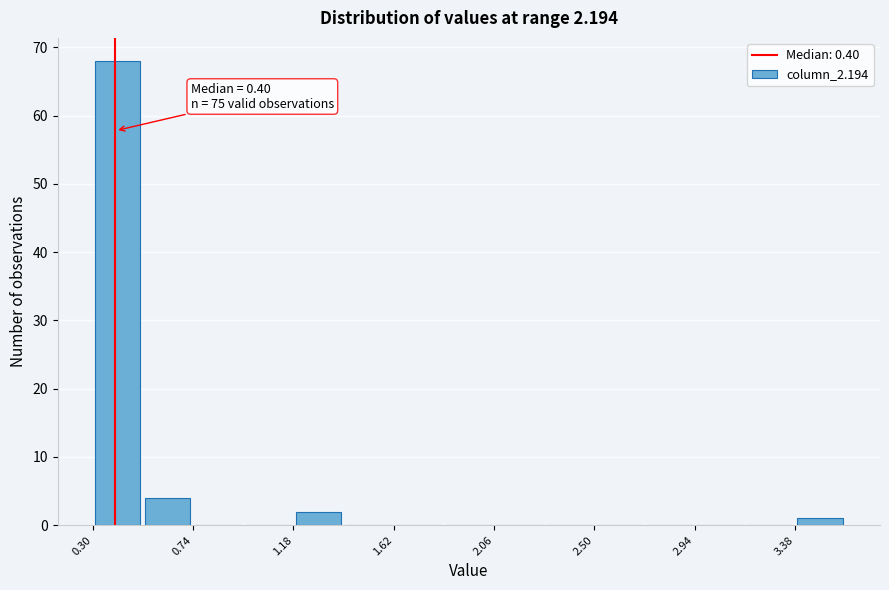

Which range on the x-axis has the tallest bar?

0.30 to 0.52